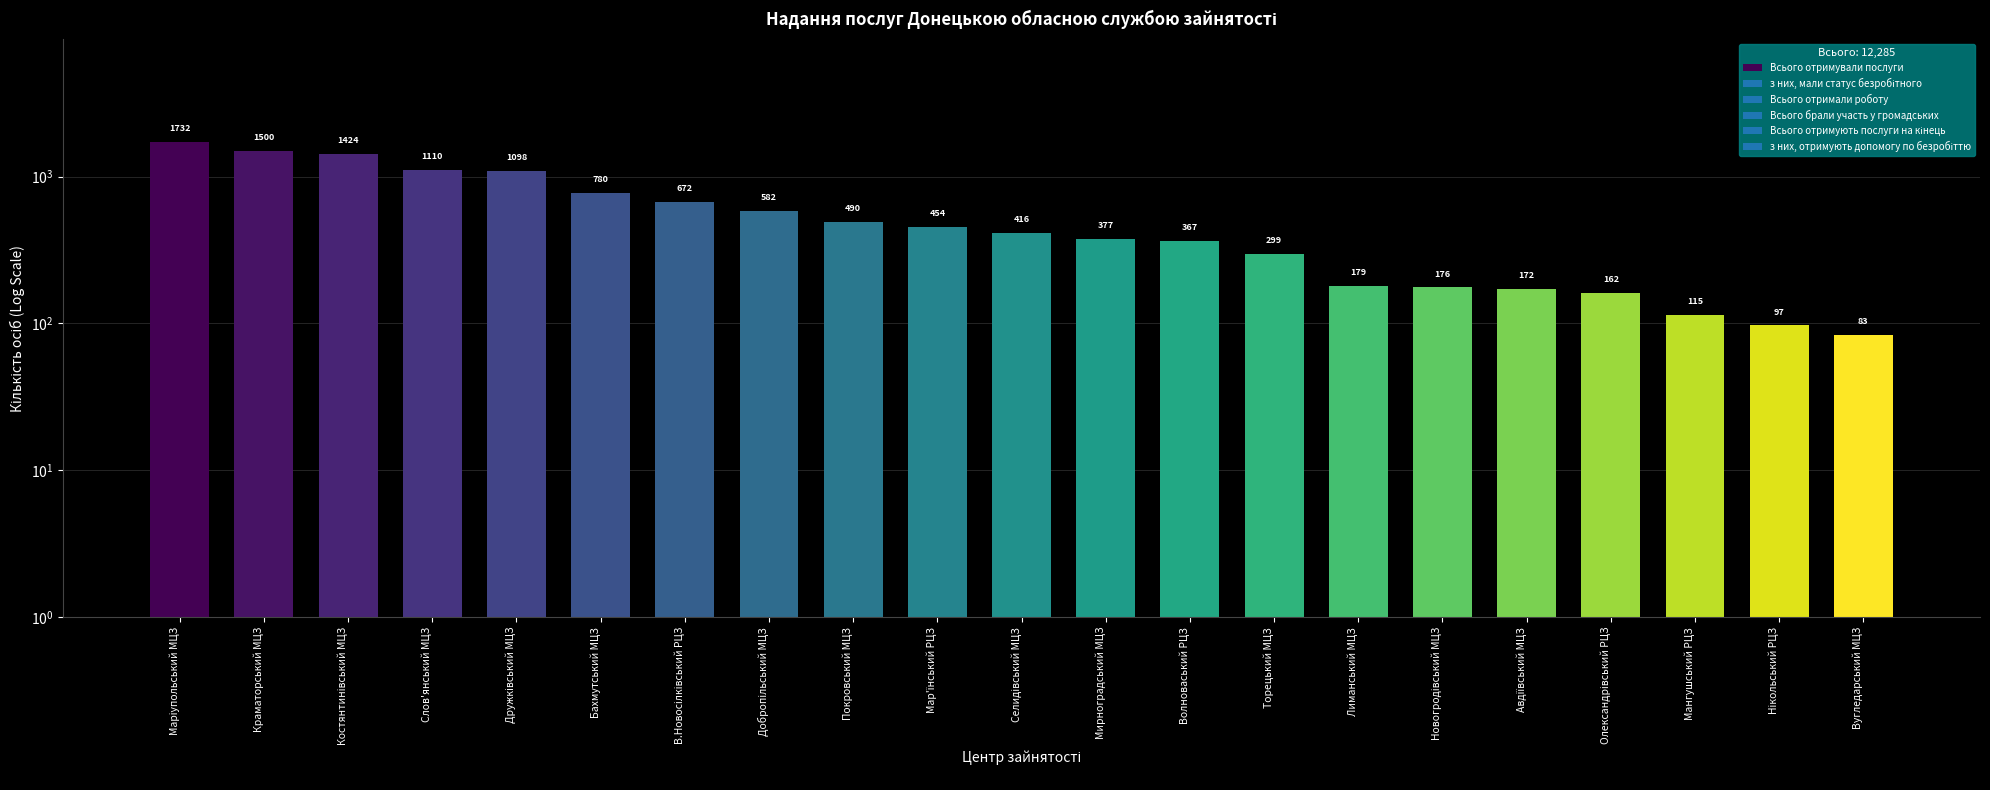

What is the sum of all values?

12285